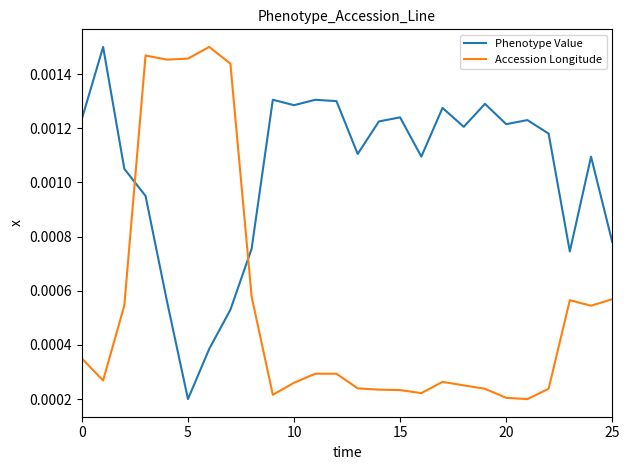

Rank the series by their average value, from lowest to highest.

Accession Longitude, Phenotype Value